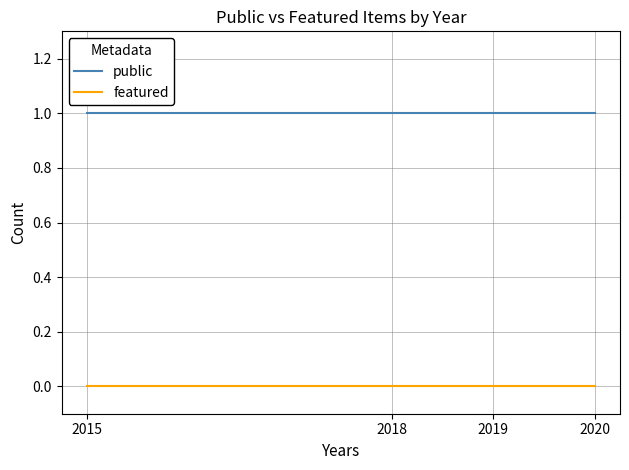

The public series shows 1 at 2020. True or false?

True